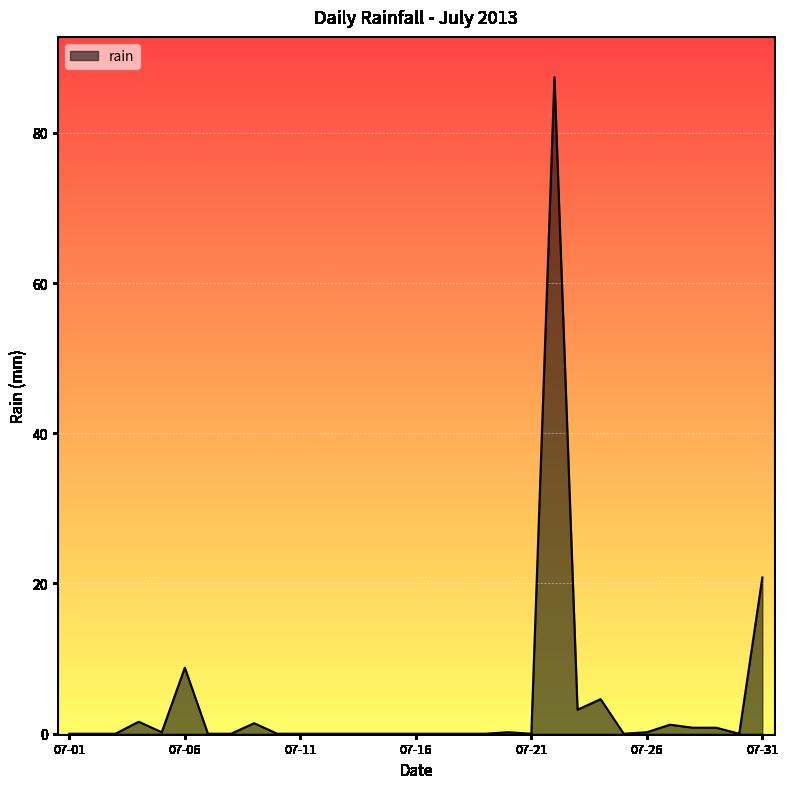

What is the greatest value displayed?

87.4